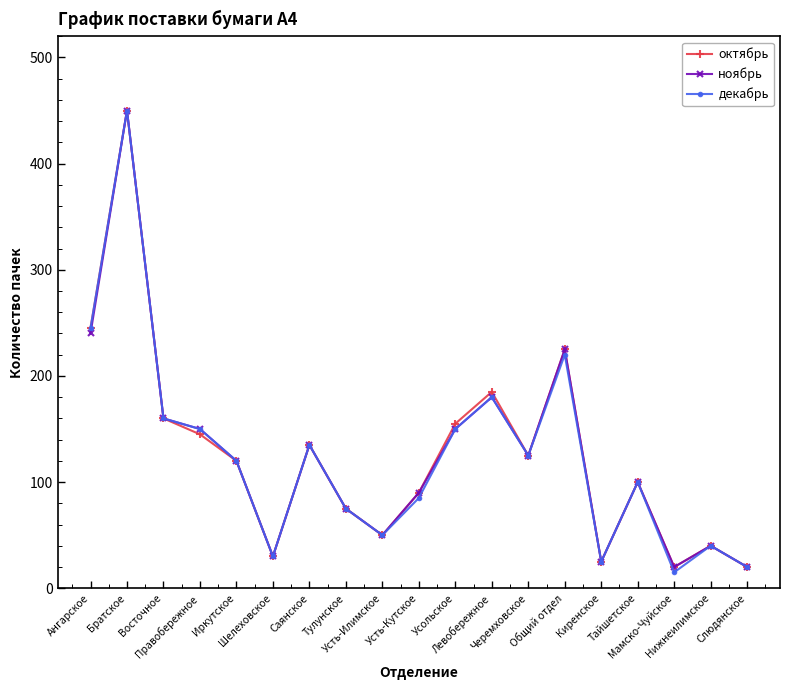

What is the sum of the декабрь values at Братское and Усть-Илимское?

500